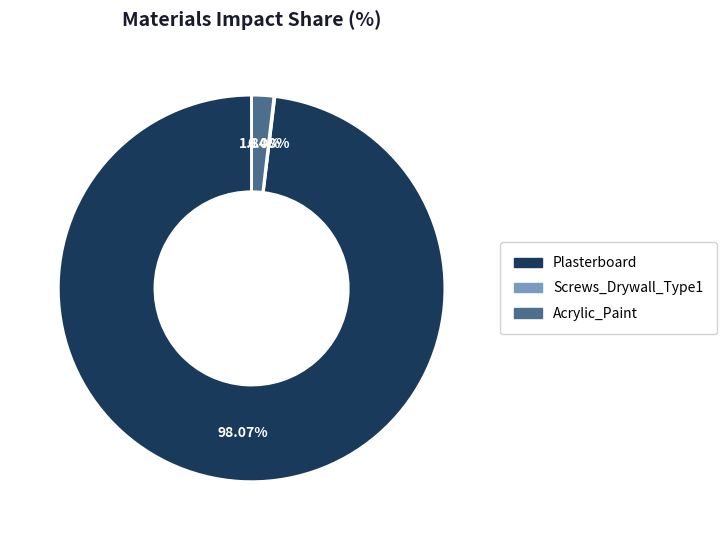

Is Plasterboard the majority of the pie?

Yes